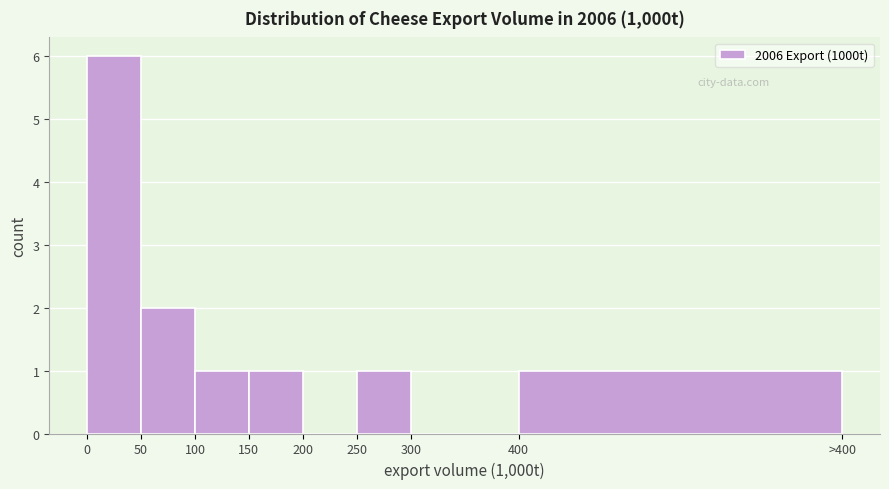

Reading right to left, list all the values displayed in this chart.

400=1	300=0	250=1	200=0	150=1	100=1	50=2	0=6